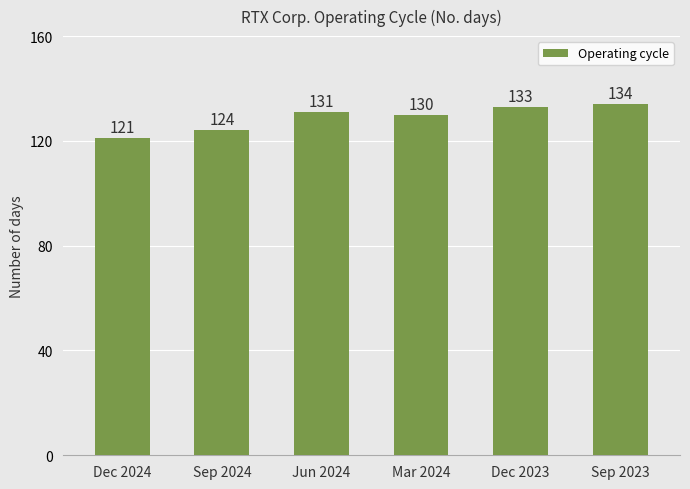

Which label corresponds to the smallest value in the chart?

Dec 2024